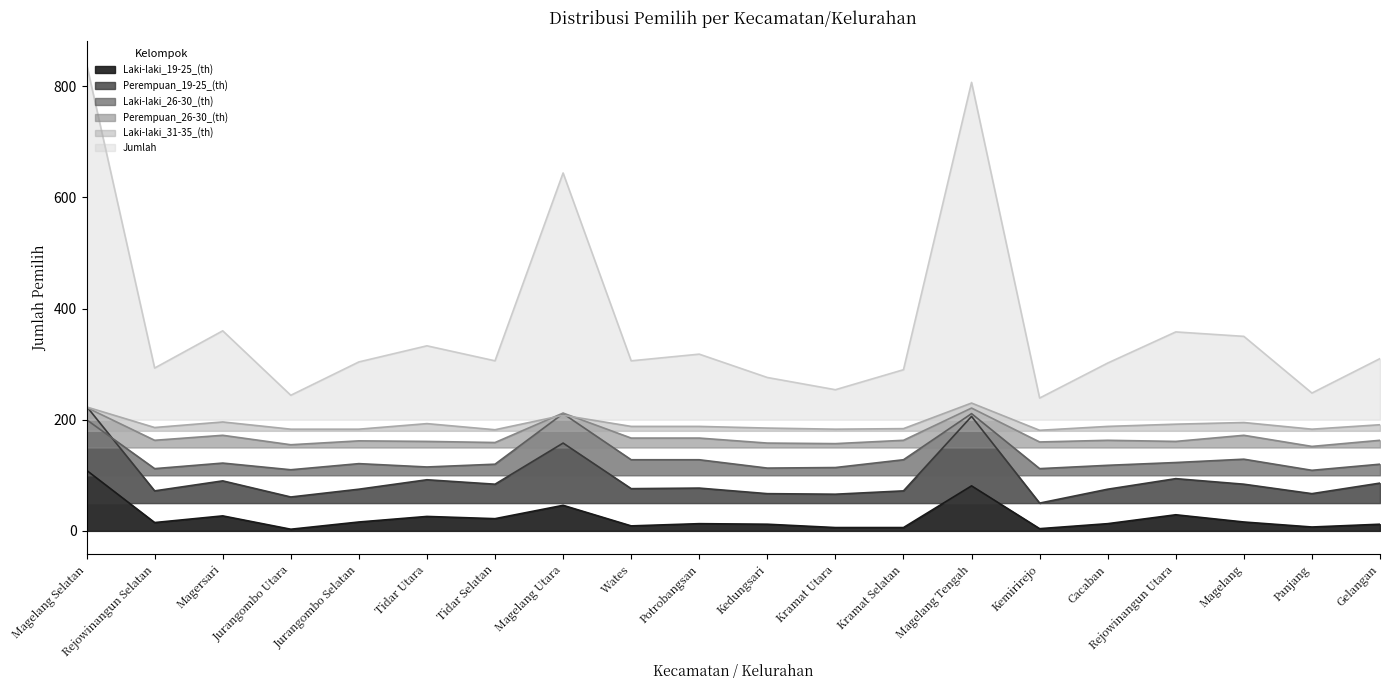

Does the chart have visible grid lines?

No